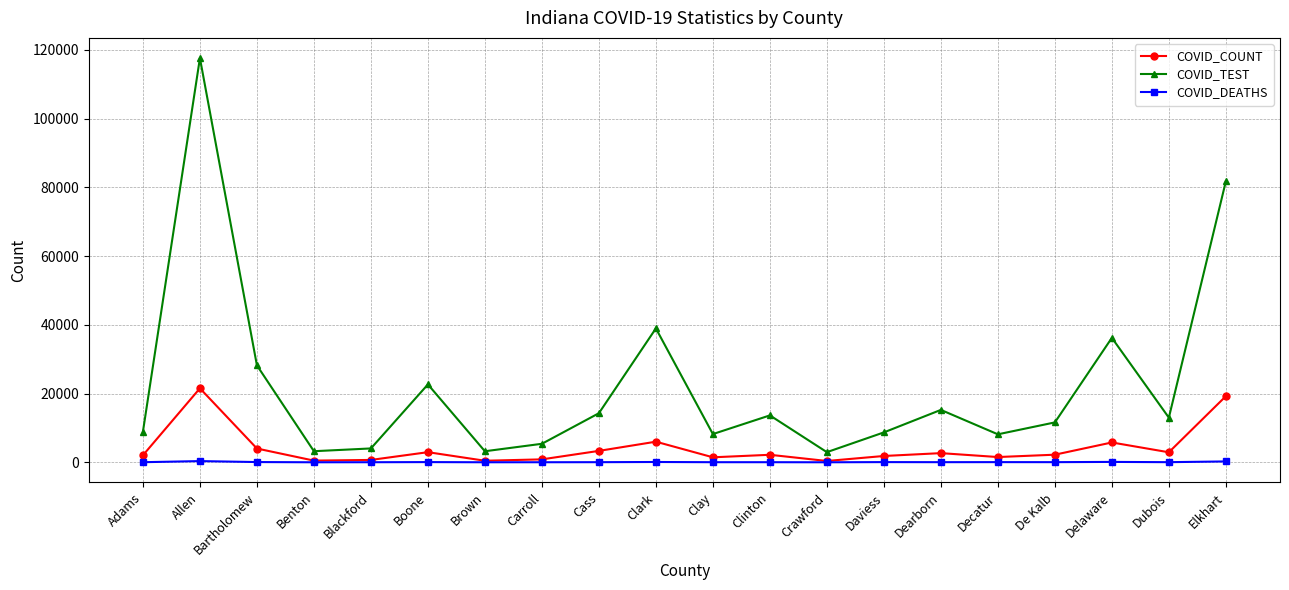

Which series changed the most between Boone and Elkhart?

COVID_TEST